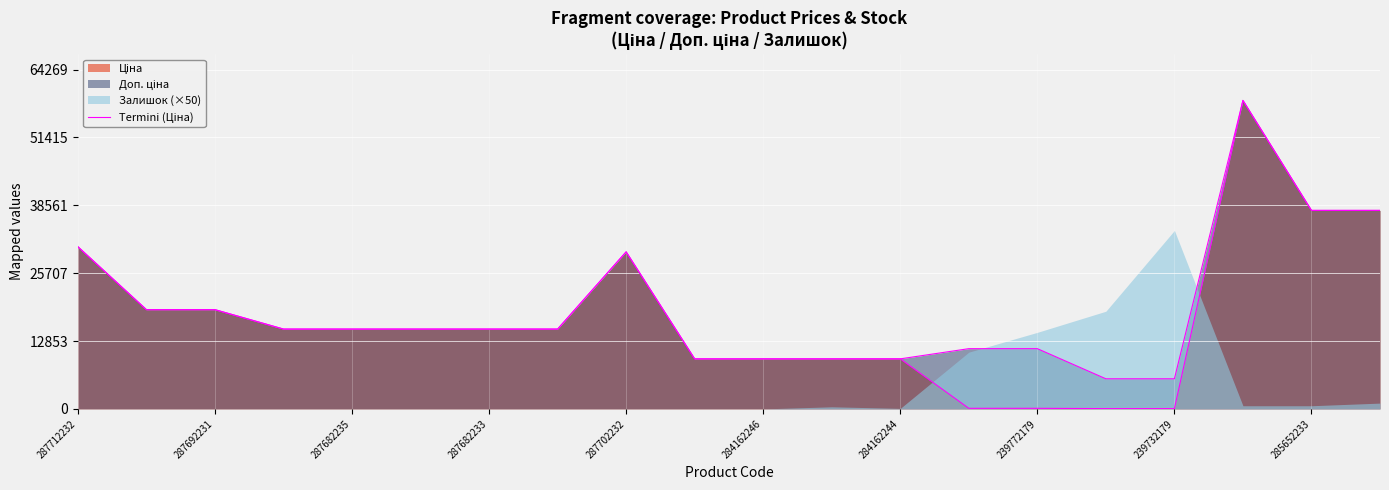

Is it true that the value at 287712232 is 42270.6?

False